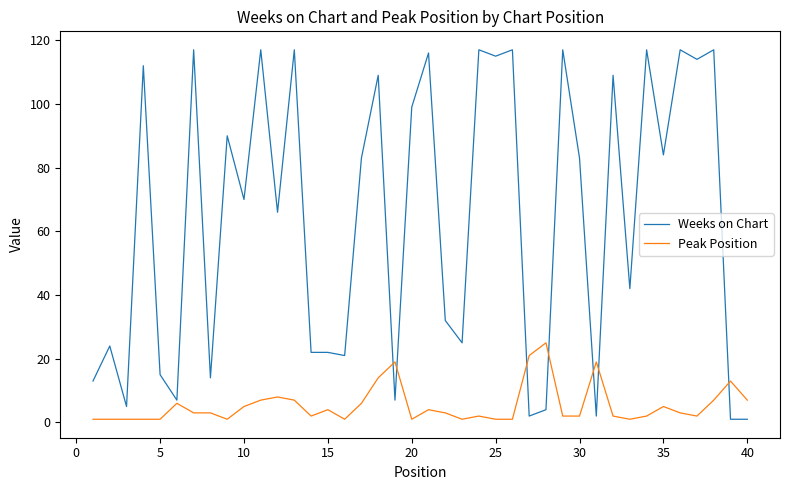

List the series in order of their overall mean, highest first.

Weeks on Chart, Peak Position